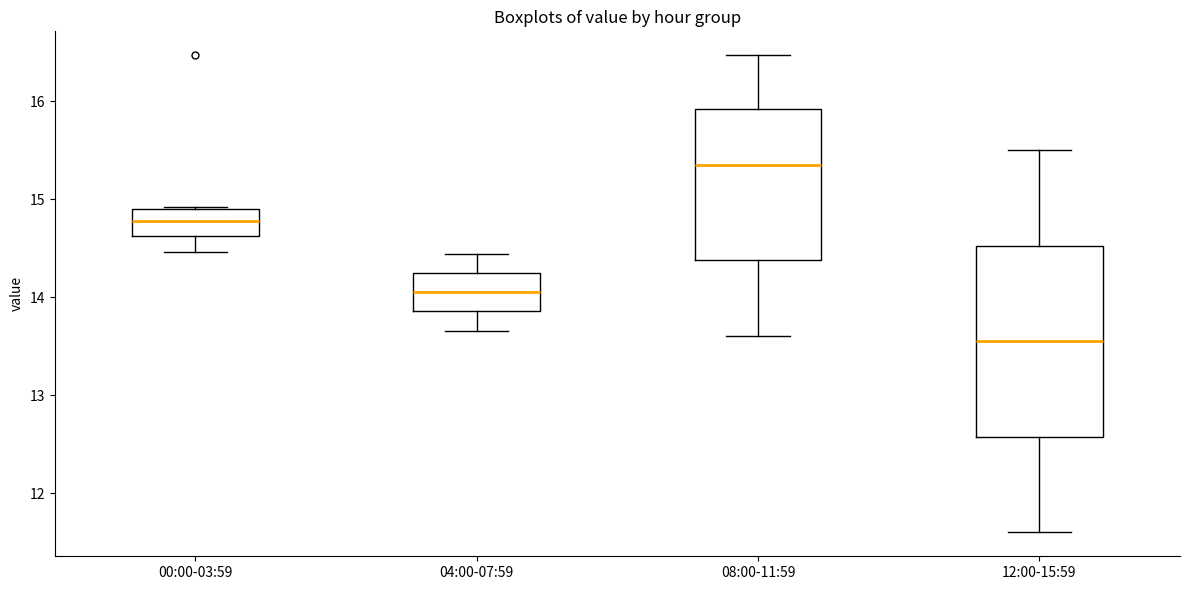

Which box is the tallest, from its lower edge to its upper edge?

12:00-15:59